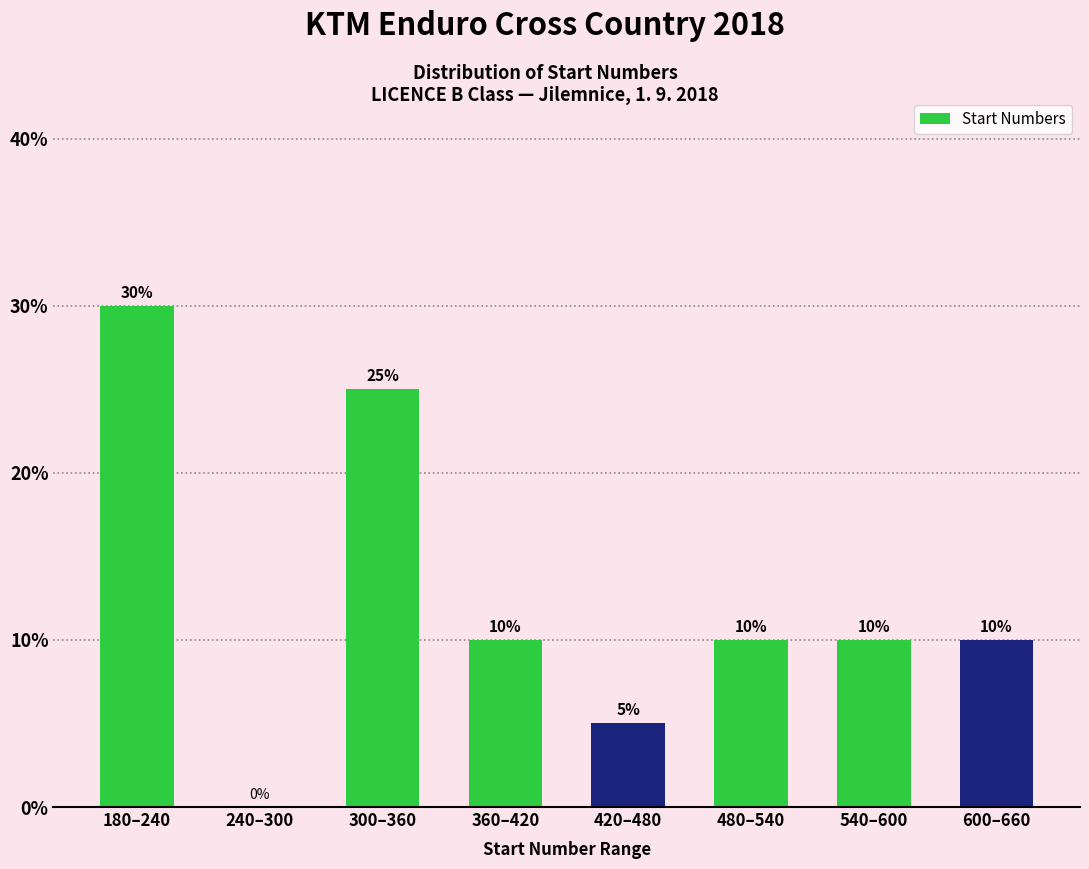

Reading right to left, what are all the values shown in this chart?

600–660=10	540–600=10	480–540=10	420–480=5	360–420=10	300–360=25	240–300=0	180–240=30